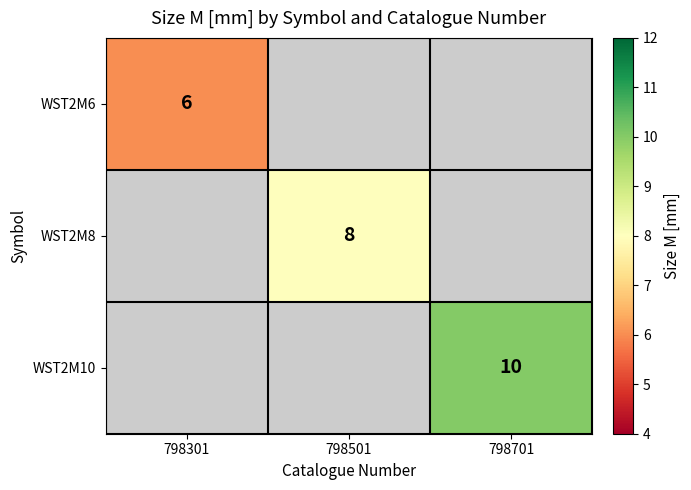

Is it true that WST2M8 equals 3 at 798501?

False